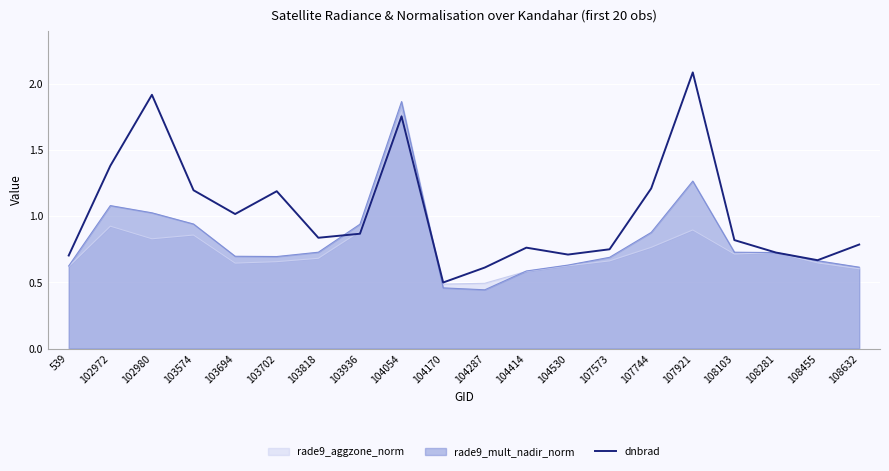

Reading right to left, what are all the values shown in this chart?

0.8	0.7	0.7	0.8	2.1	1.2	0.8	0.7	0.8	0.6	0.5	1.8	0.9	0.8	1.2	1.0	1.2	1.9	1.4	0.7